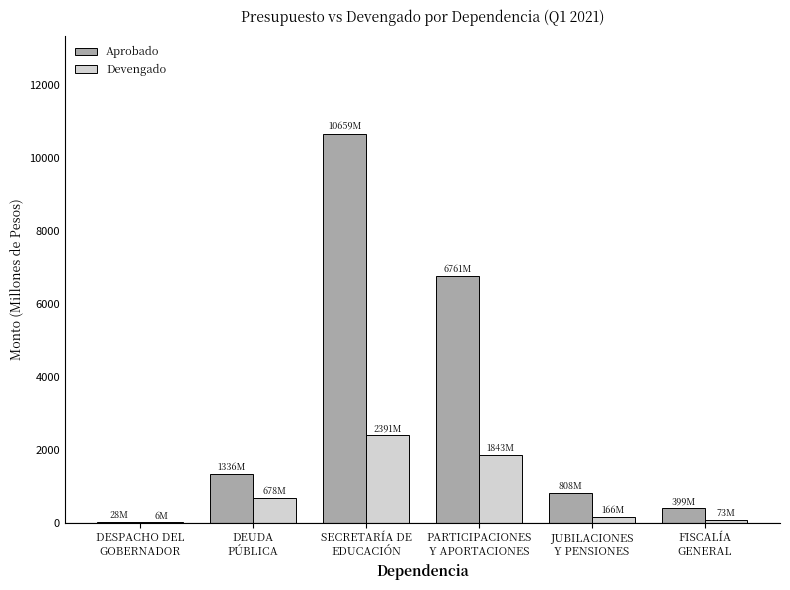

True or false: Aprobado has a value of 10659.3 at SECRETARÍA DE
EDUCACIÓN.

True